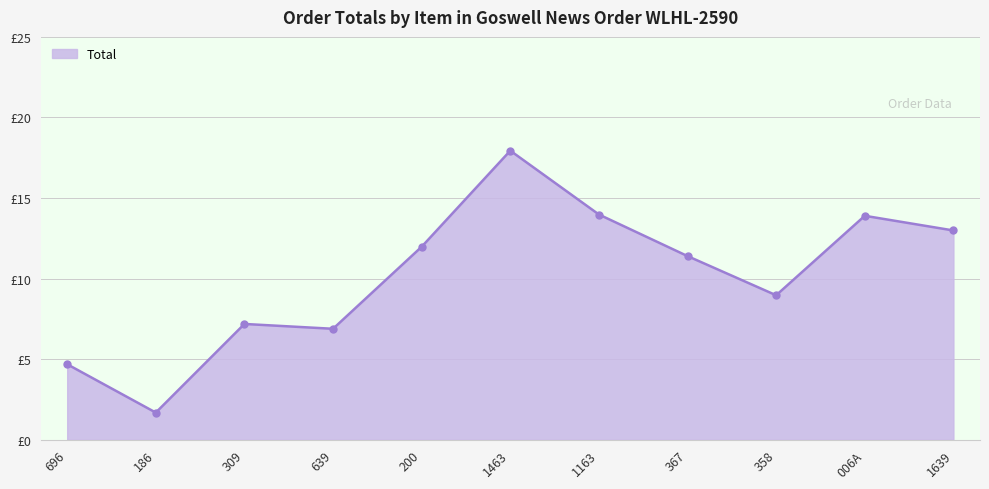

Is this an area chart (filled region under the line)?

Yes